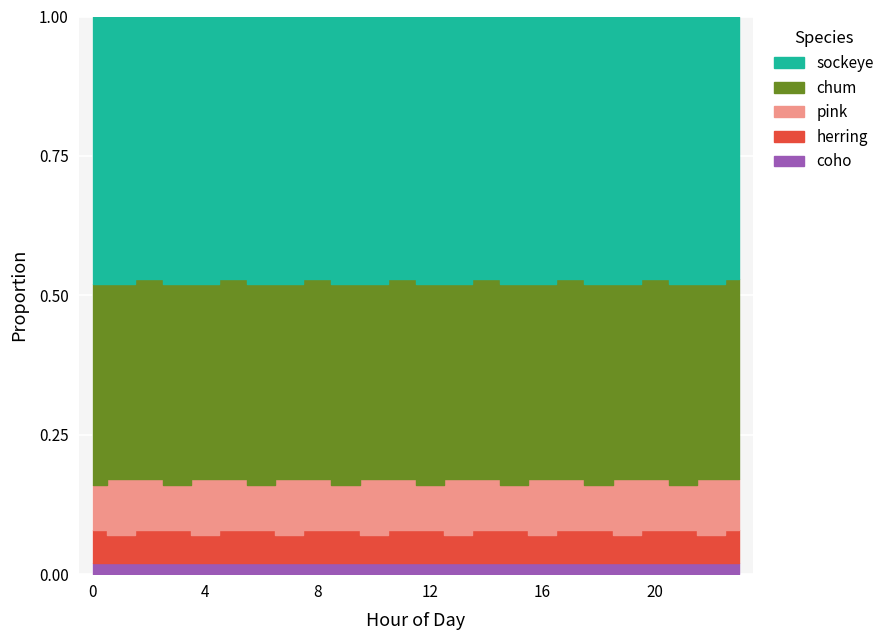

What value does the chum series have at Hour 13?

0.3